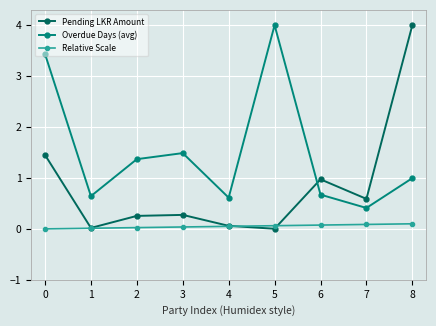

How many interior local valleys does the Overdue Days (avg) series have?

3